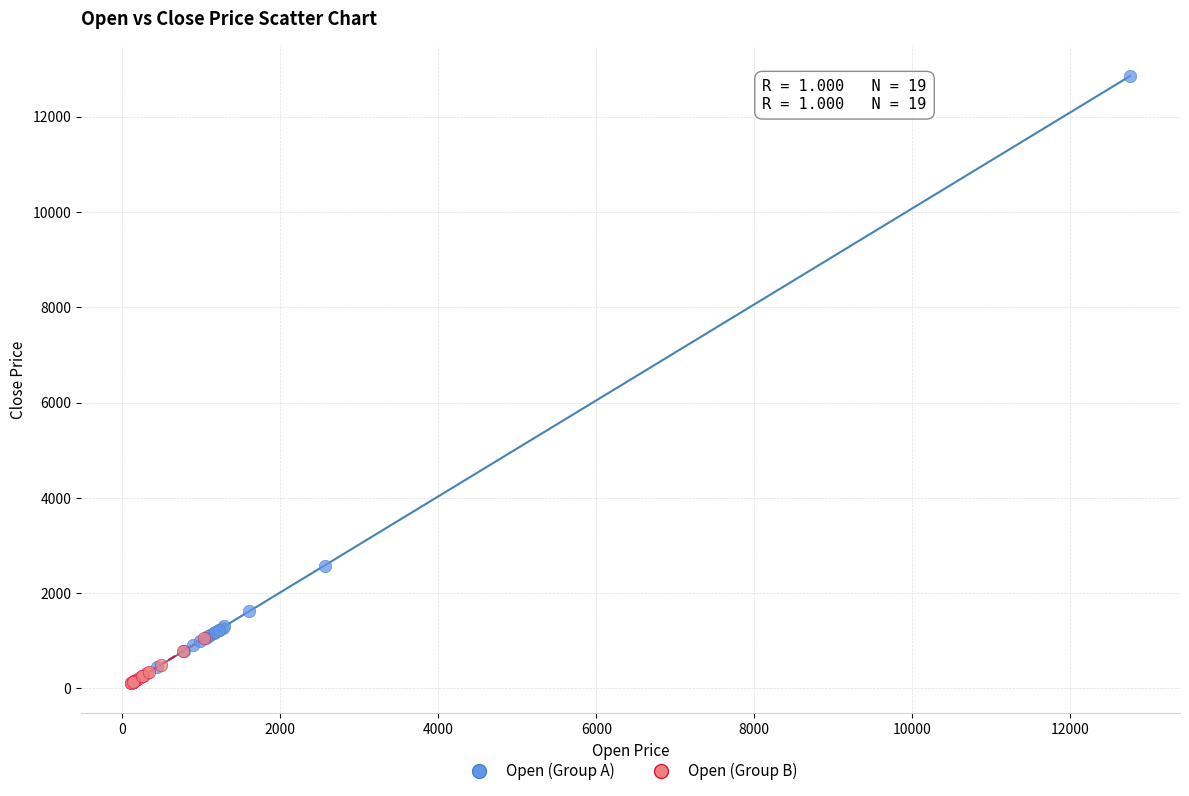

Which series contains the highest Y value?

Open (Group A)